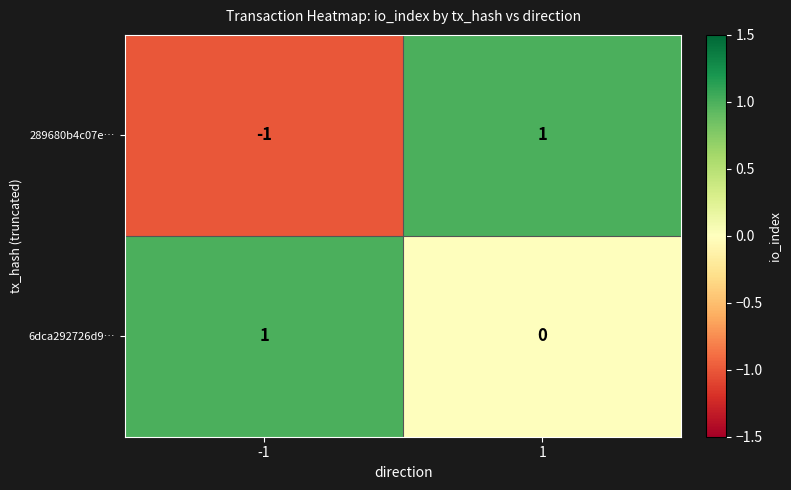

Between -1 and 1, which series saw the biggest shift?

289680b4c07e…